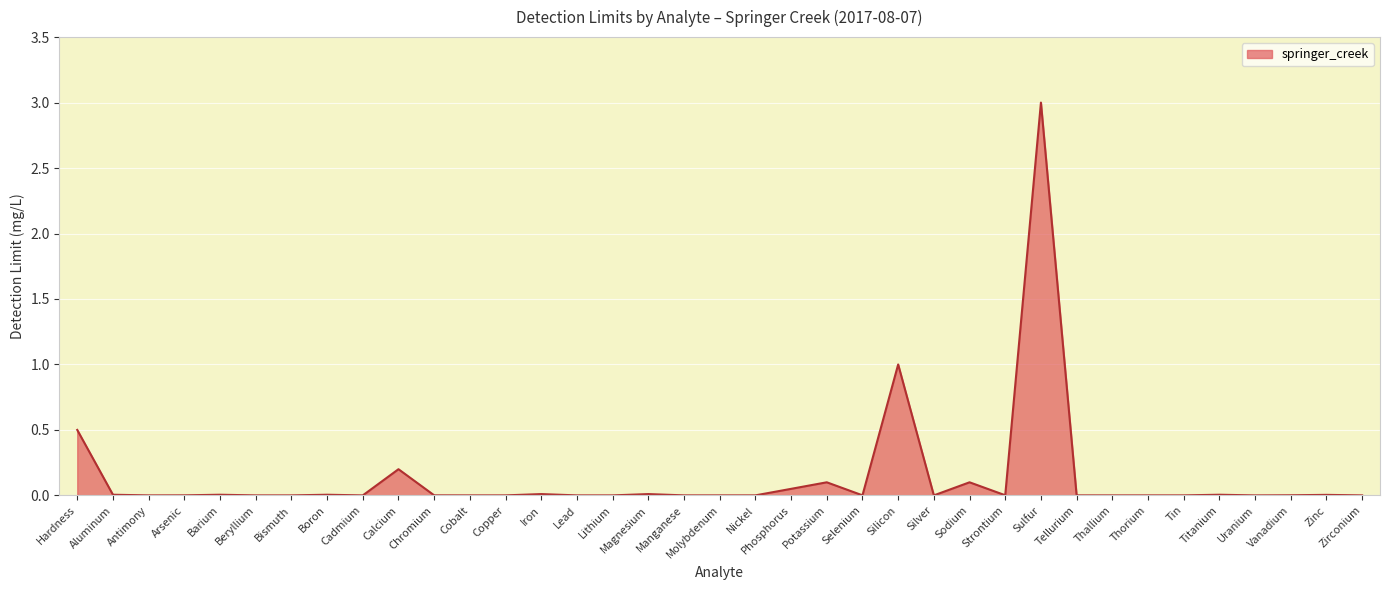

What is the difference between the maximum and minimum values?

3.0